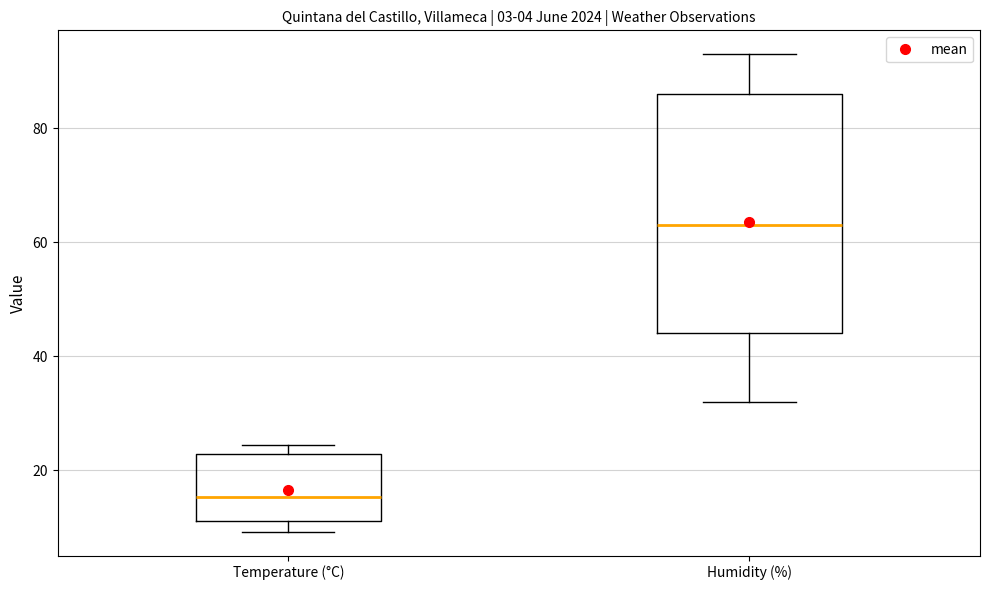

Where does the lower whisker of the box for Humidity (%) end on the y-axis? The values are not printed on the chart, so give them approximately, as read against the axis.

32